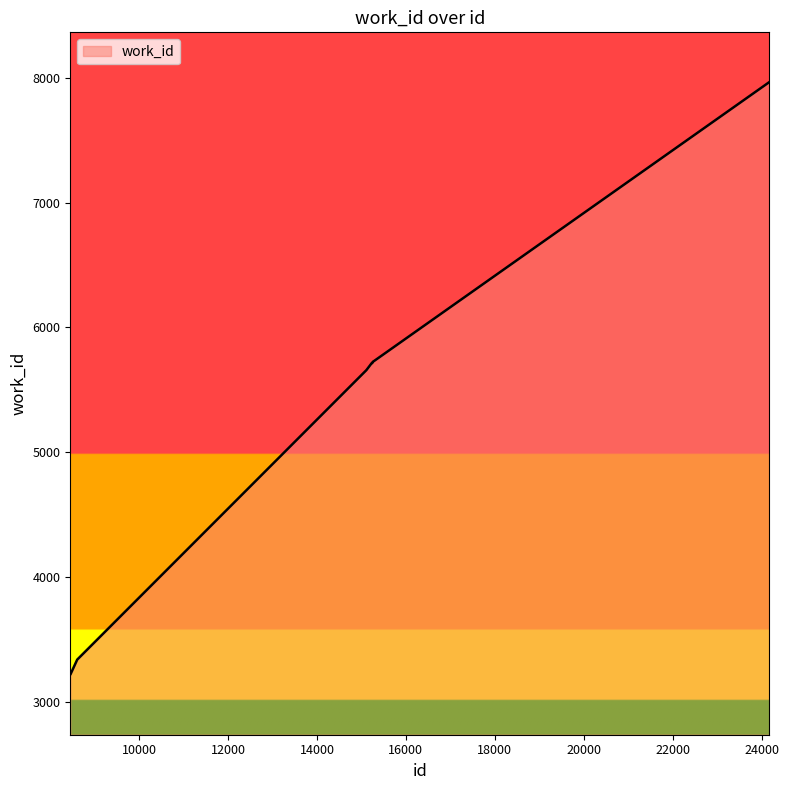

True or false: the data has more than 2 interior local peaks.

False